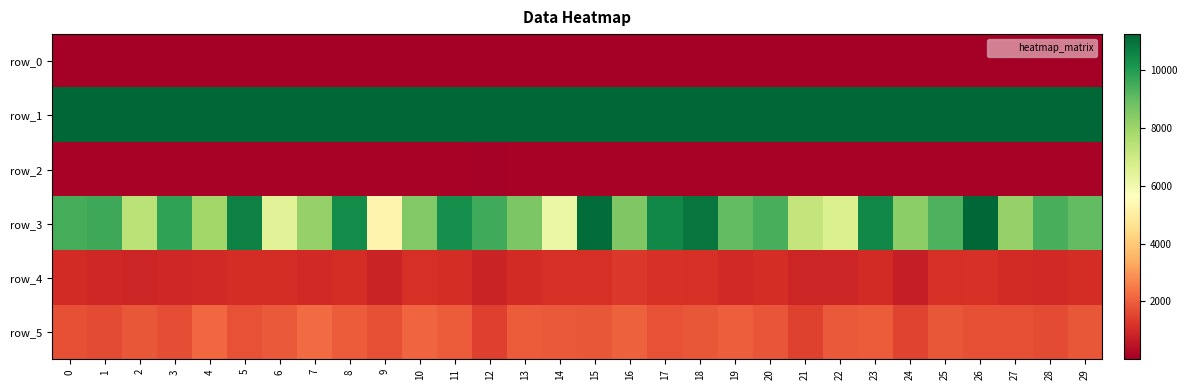

Count the number of categories in the chart.

30